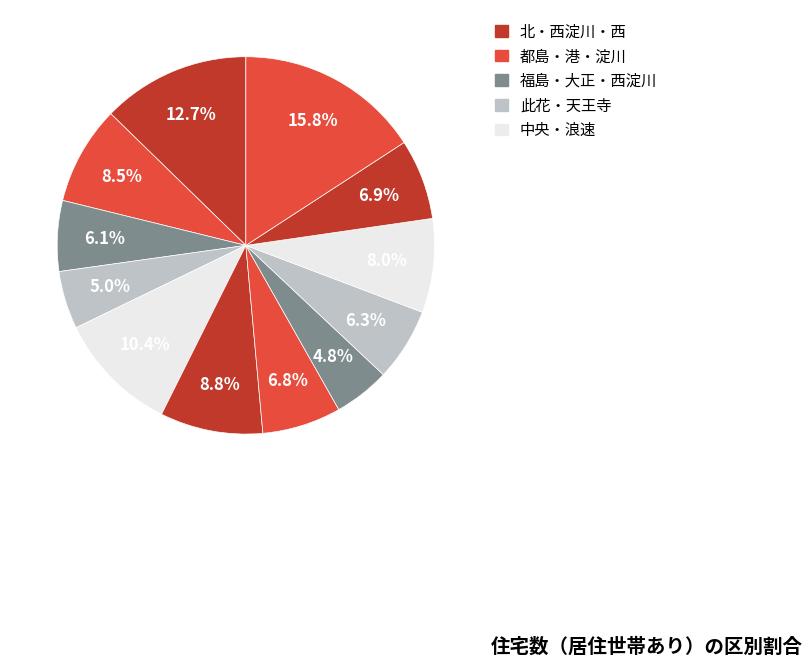

To the nearest percent, what is the average slice percentage?

8%